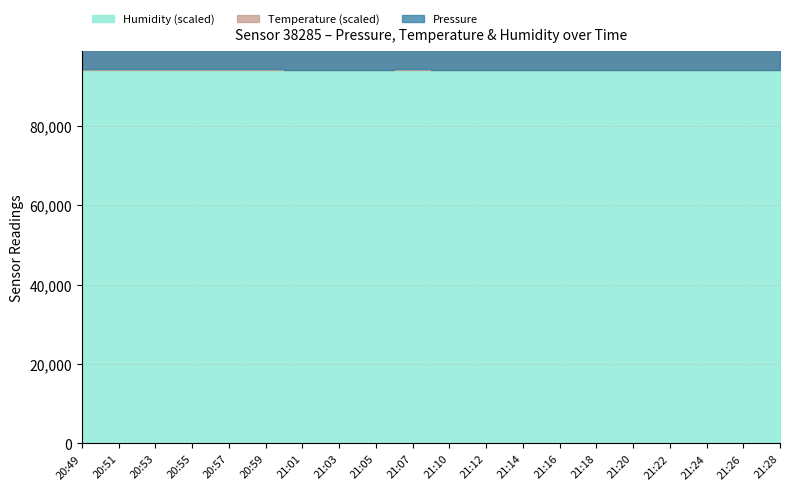

The value of Pressure at 21:07 is 94207.8. True or false?

True